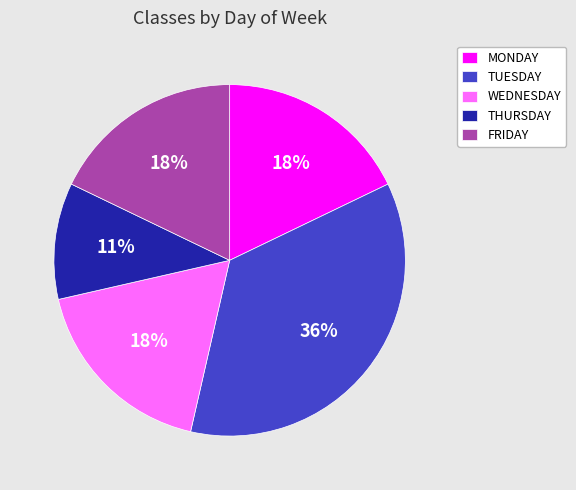

To the nearest percent, what portion does MONDAY represent?

18%